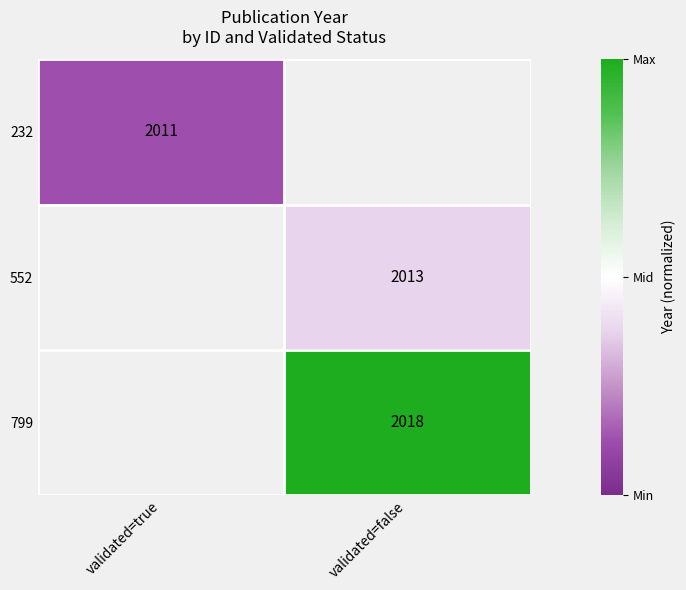

List the labels in order of 552 value, smallest first.

validated=true, validated=false